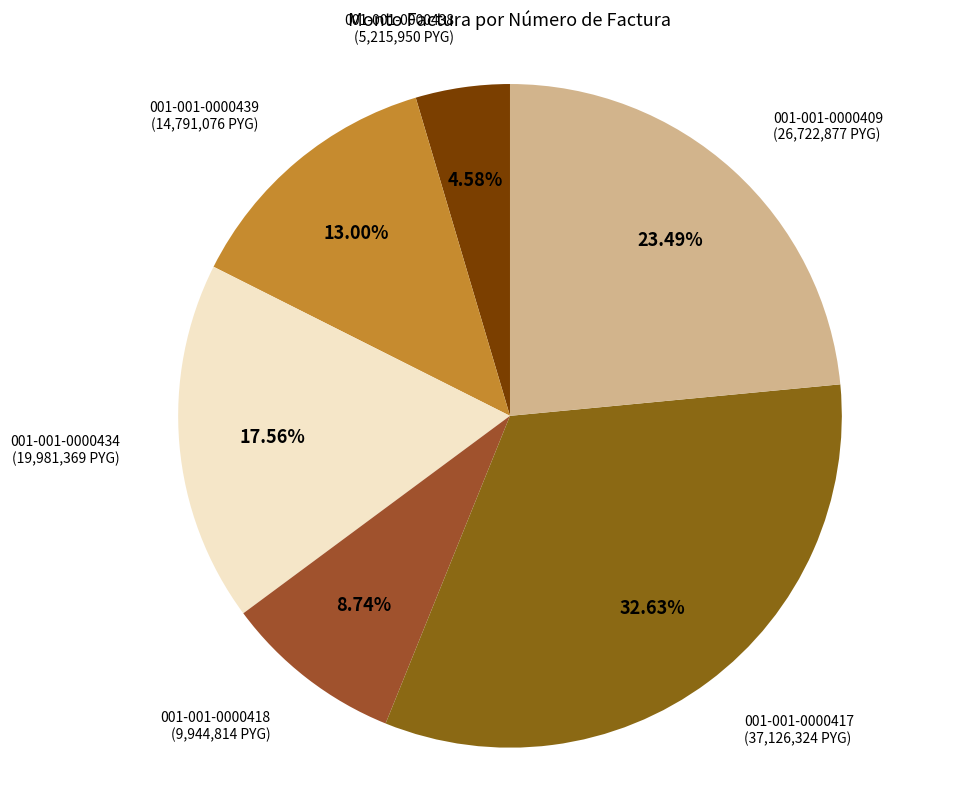

How many segments does this pie chart have?

6